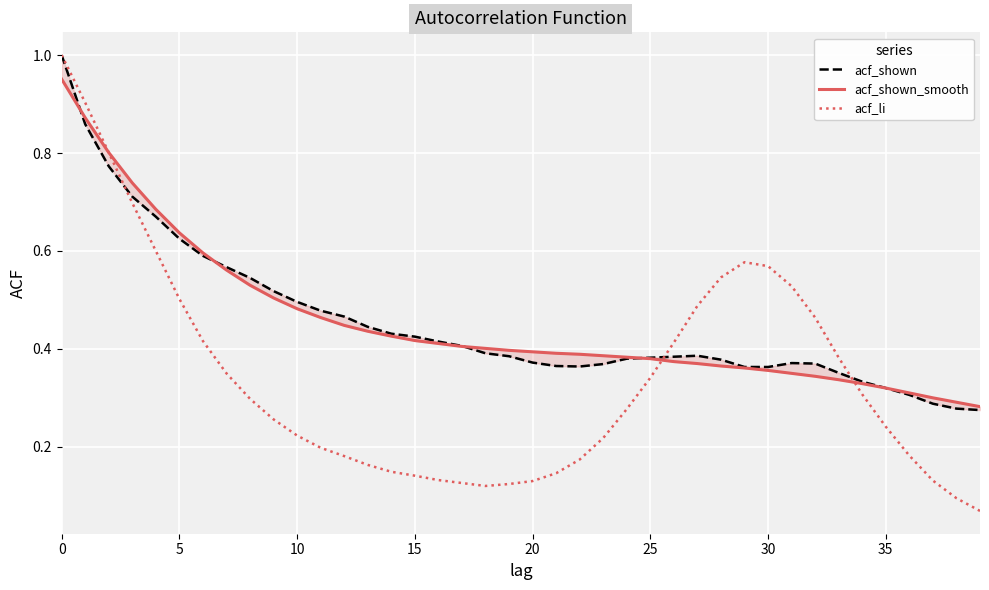

True or false: acf_li has a value of 0.1 at 13.

False